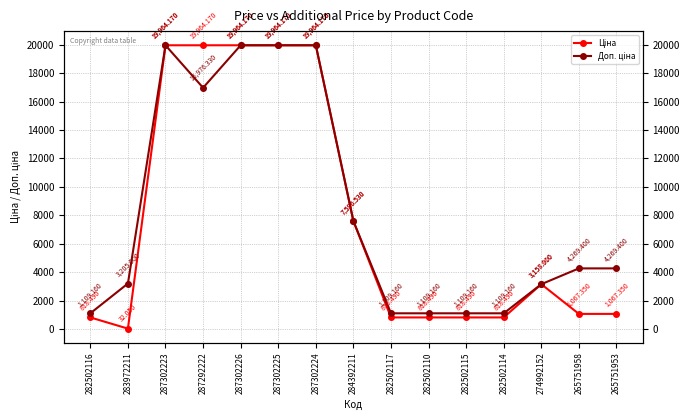

Which label corresponds to the largest value in the chart?

287302223